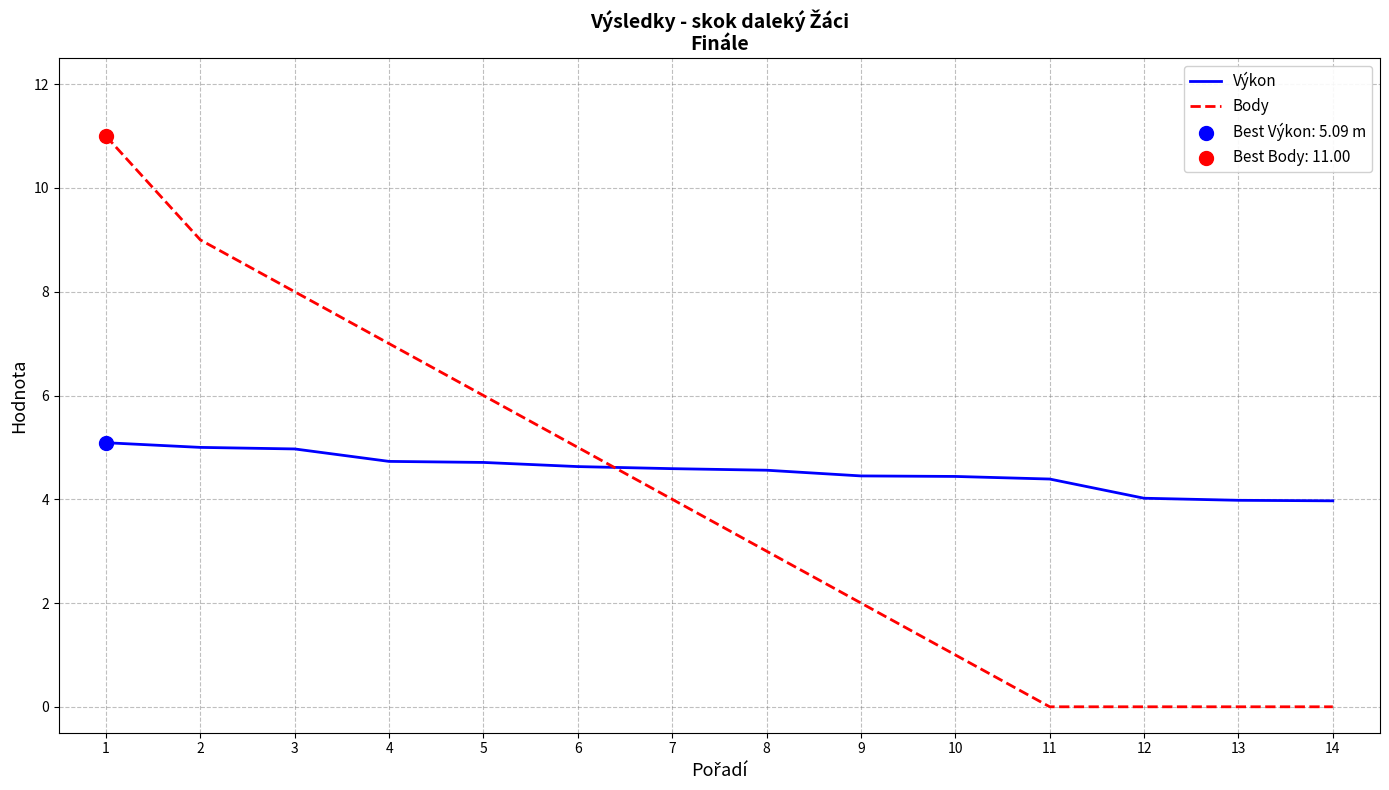

Rank the series at 5 from lowest to highest value.

Výkon, Body